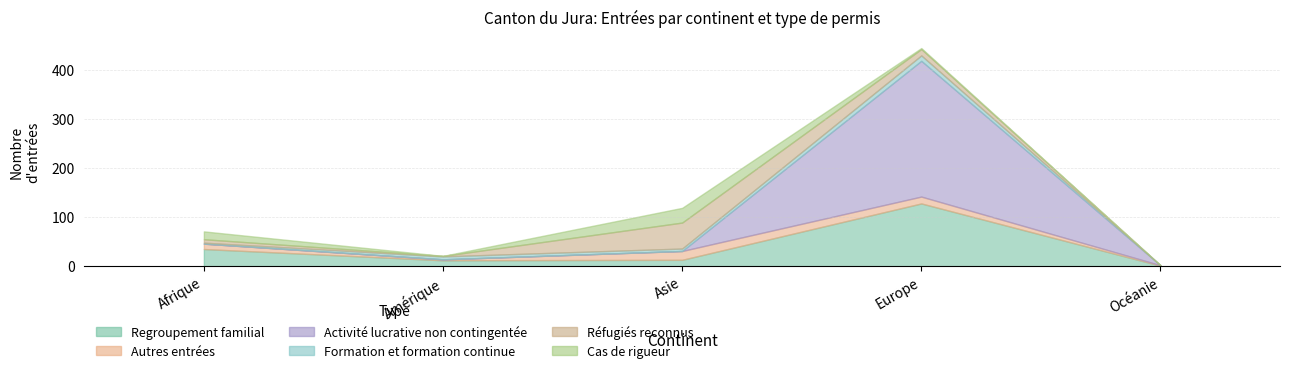

What position from the right is Amérique?

4